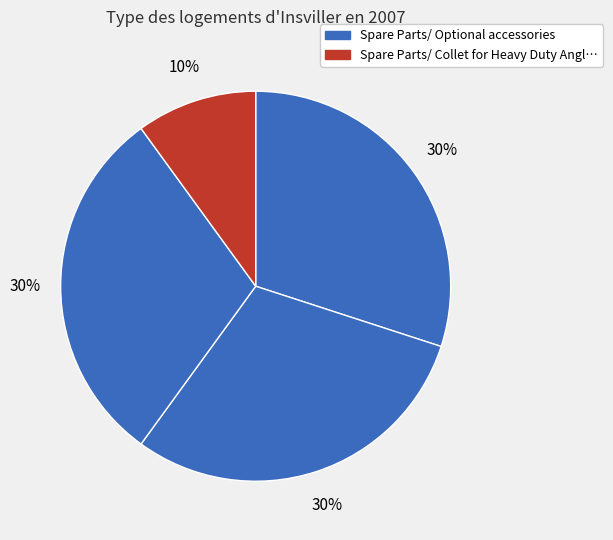

How many slices are in this pie chart?

4